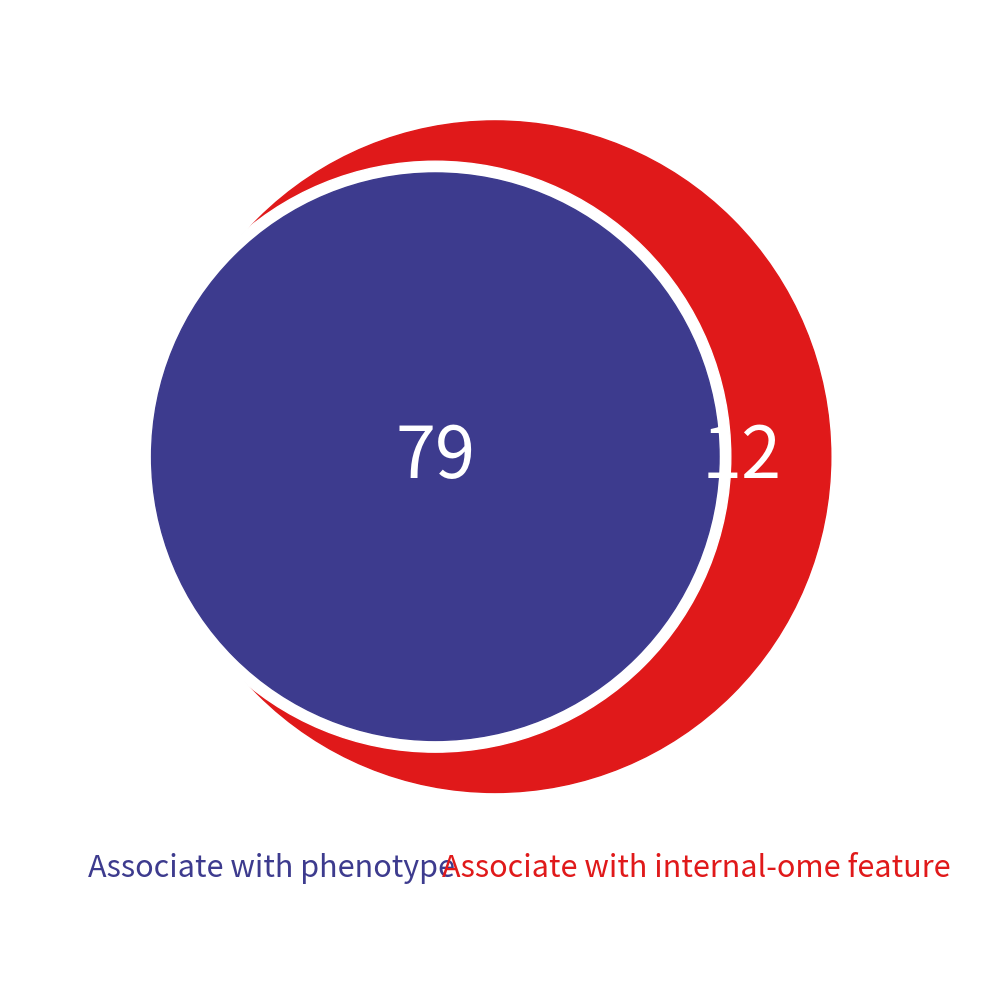

To the nearest percent, what is the difference between the largest and smallest slice percentages?

7%